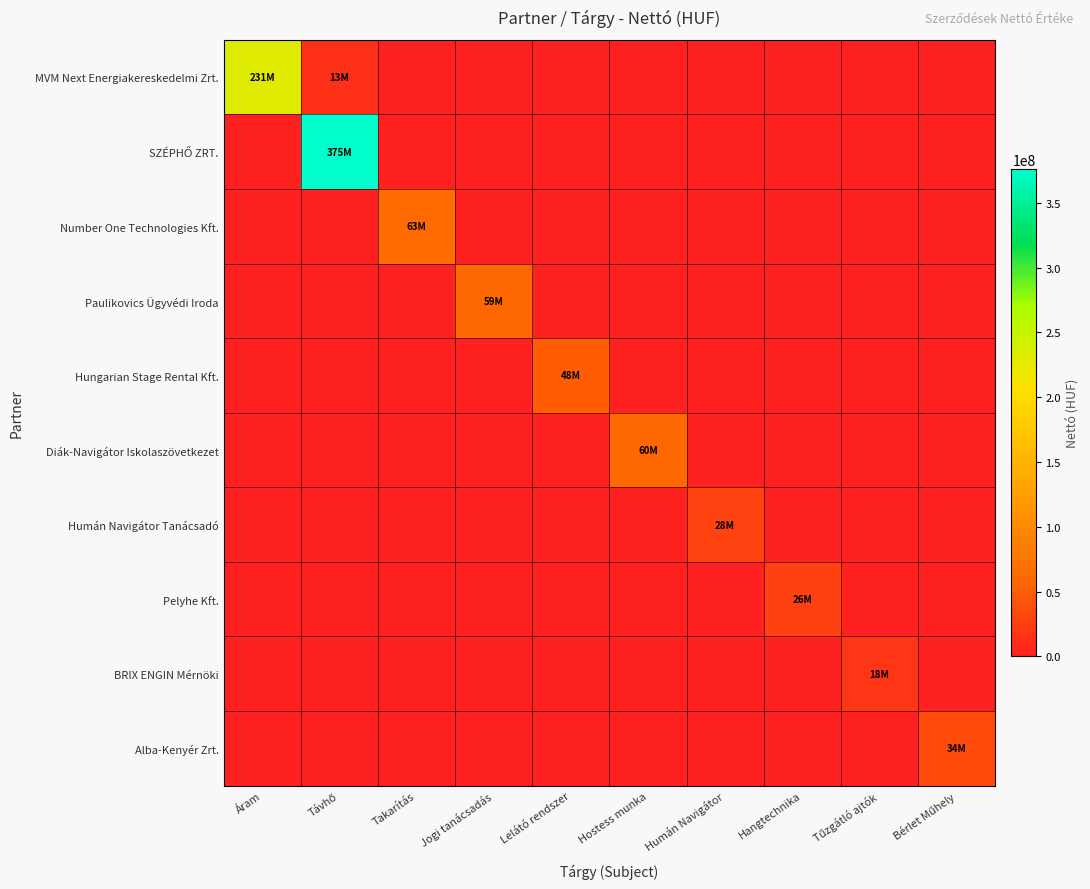

Count the number of categories in the chart.

10